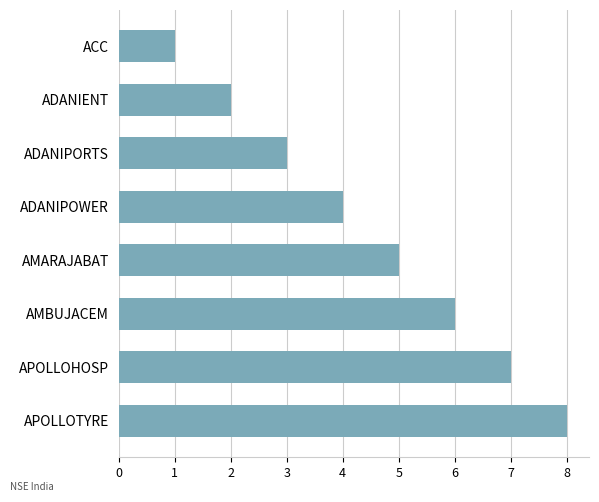

How many values are between 3 and 7?

5